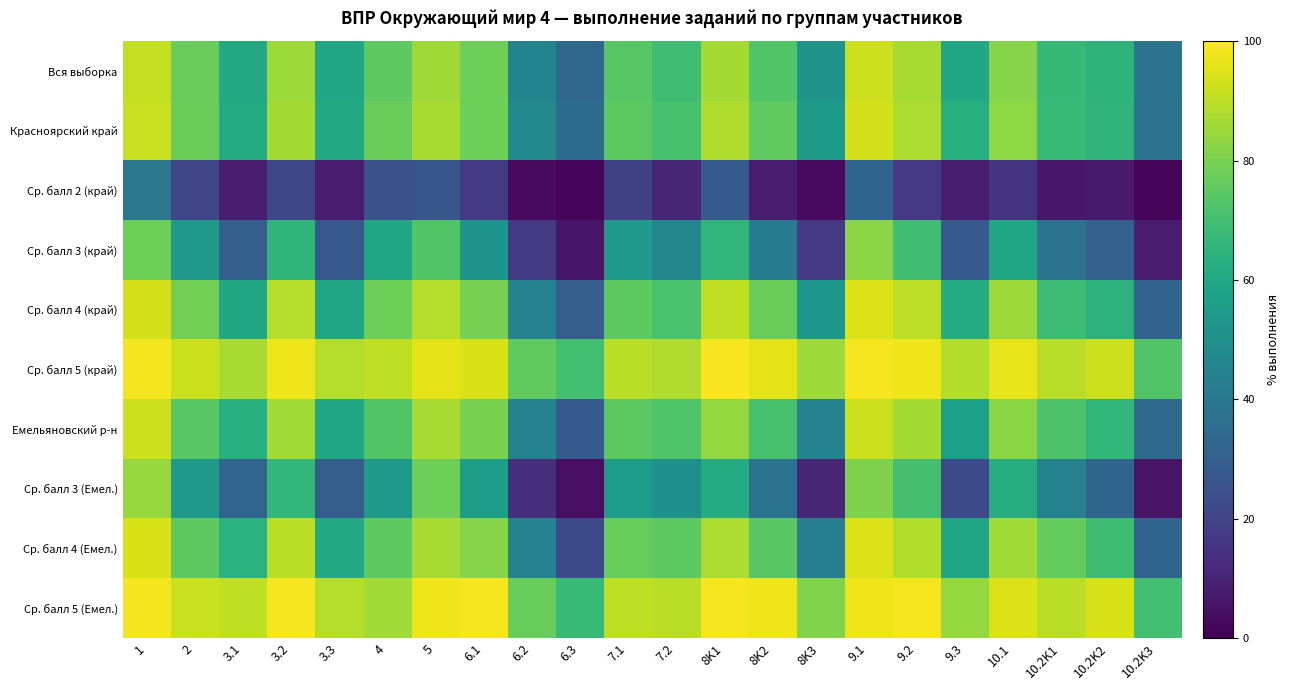

At which category is the sum across all series the highest?

1